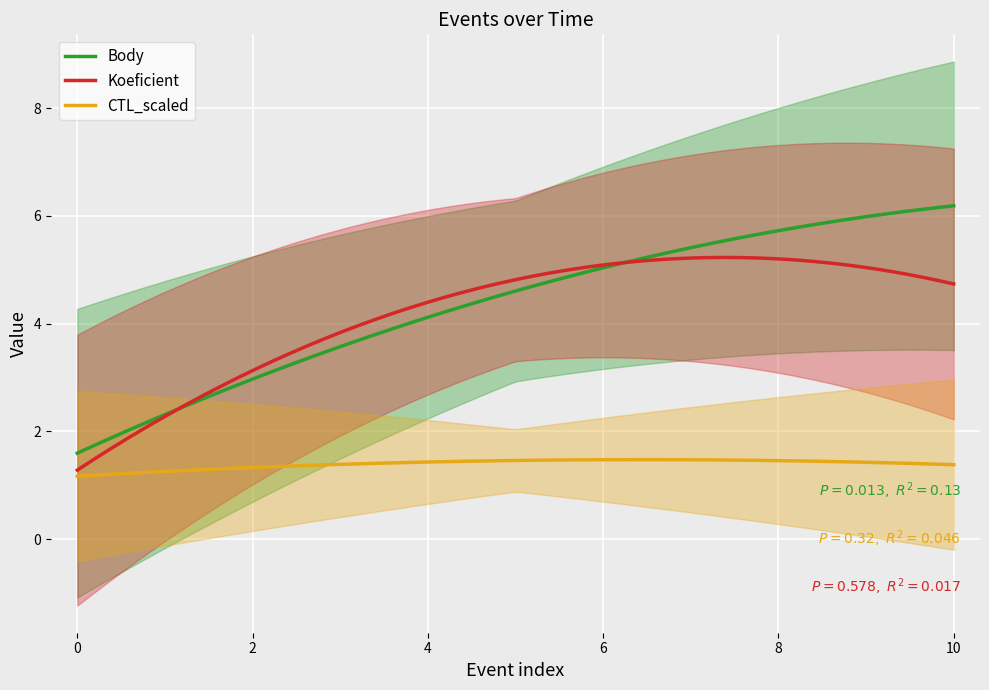

What is the minimum value for Koeficient?

1.3